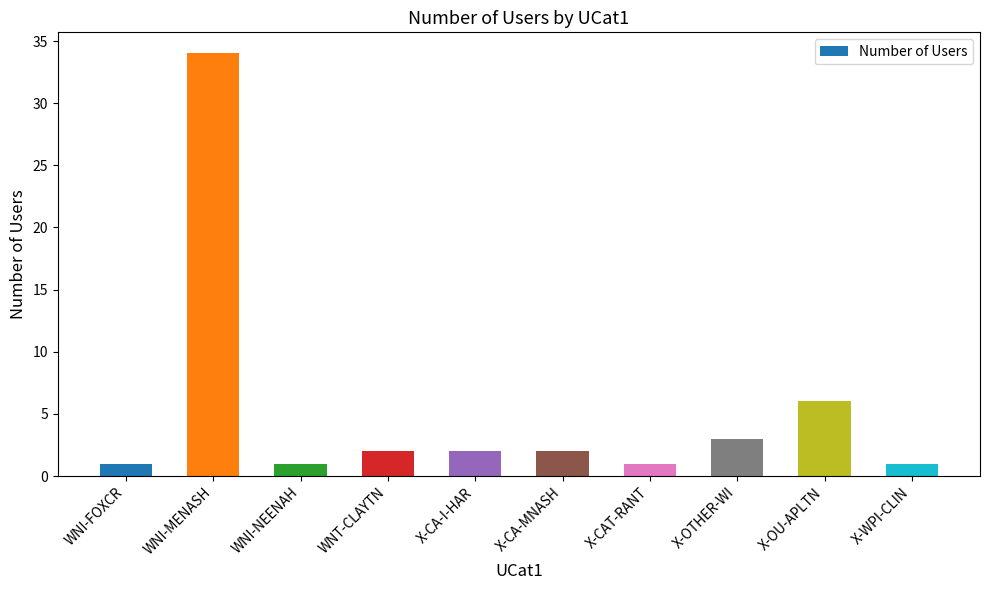

Is it true that the value at X-CAT-RANT is 1?

True